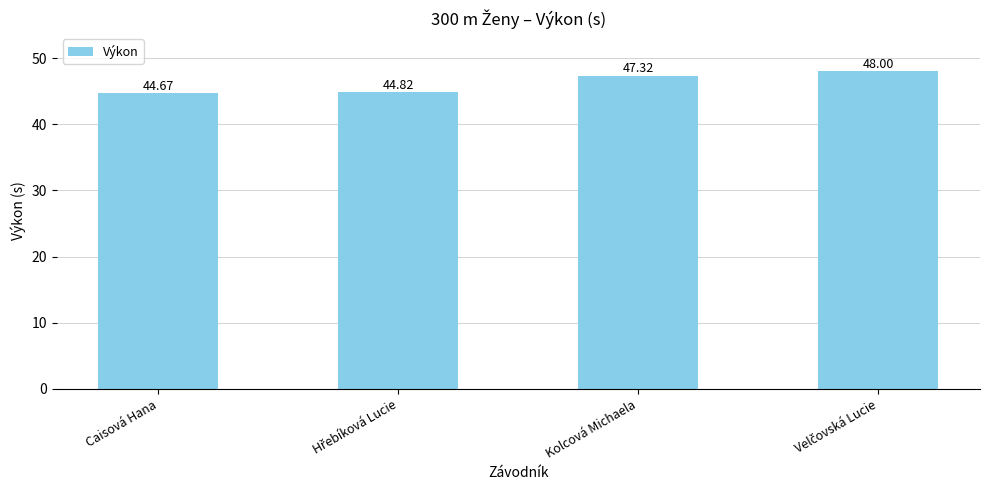

Are the bars grouped side by side (vs. stacked)?

No